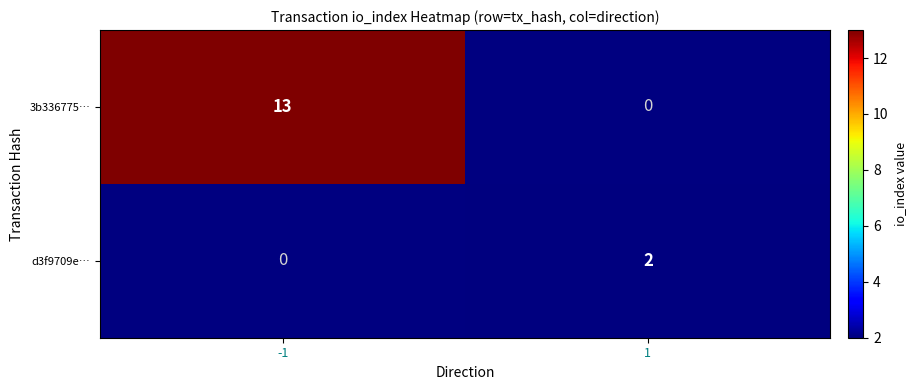

Is it true that 3b336775… equals 6 at -1?

False